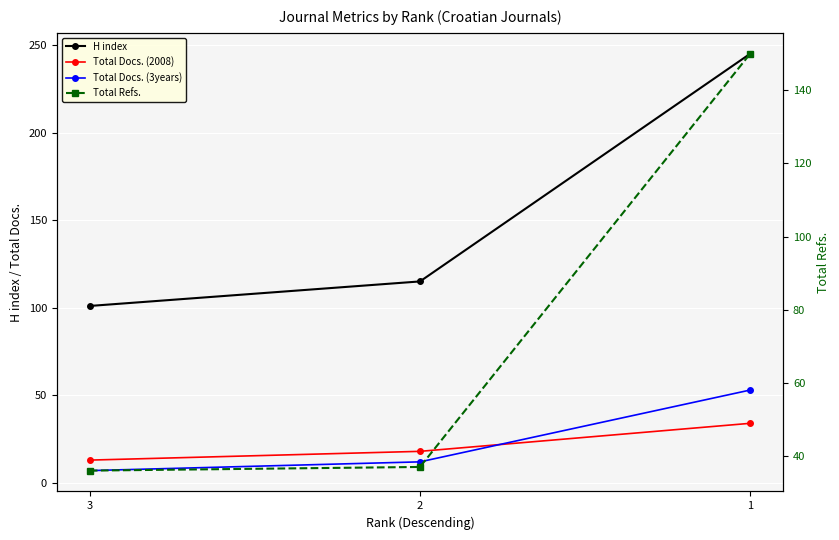

What is the sum of the Total Docs. (2008) values at 2 and 1?

52